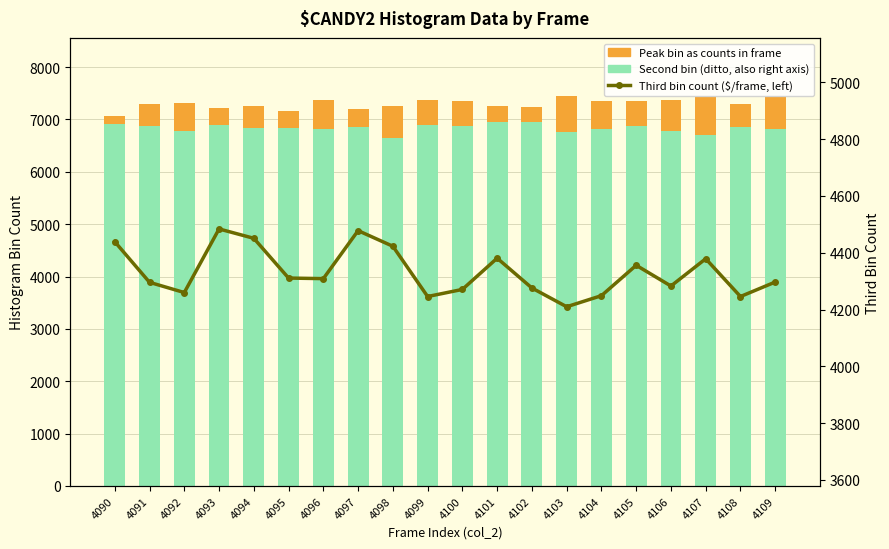

What are all the series names shown in the legend?

Second bin (ditto, also right axis), Peak bin as counts in frame, Third bin count (left)